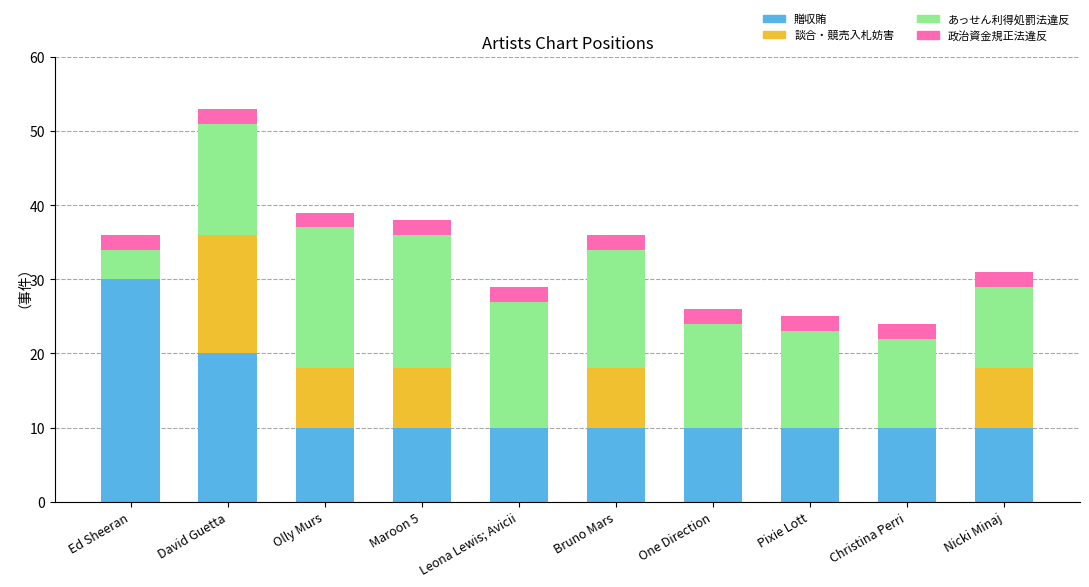

At which category is the sum across all series the highest?

David Guetta